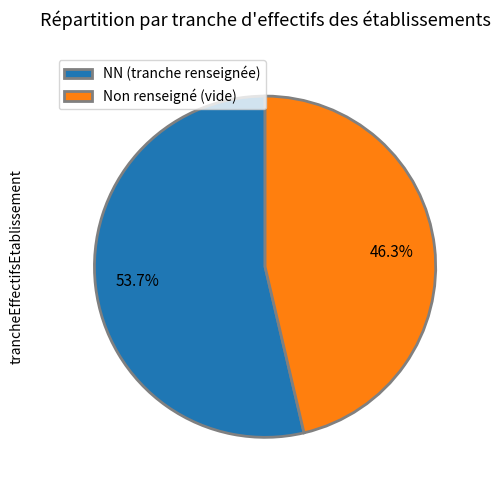

Approximately how many times larger is the value at Non renseigné (vide) compared to NN (tranche renseignée)?

0.9